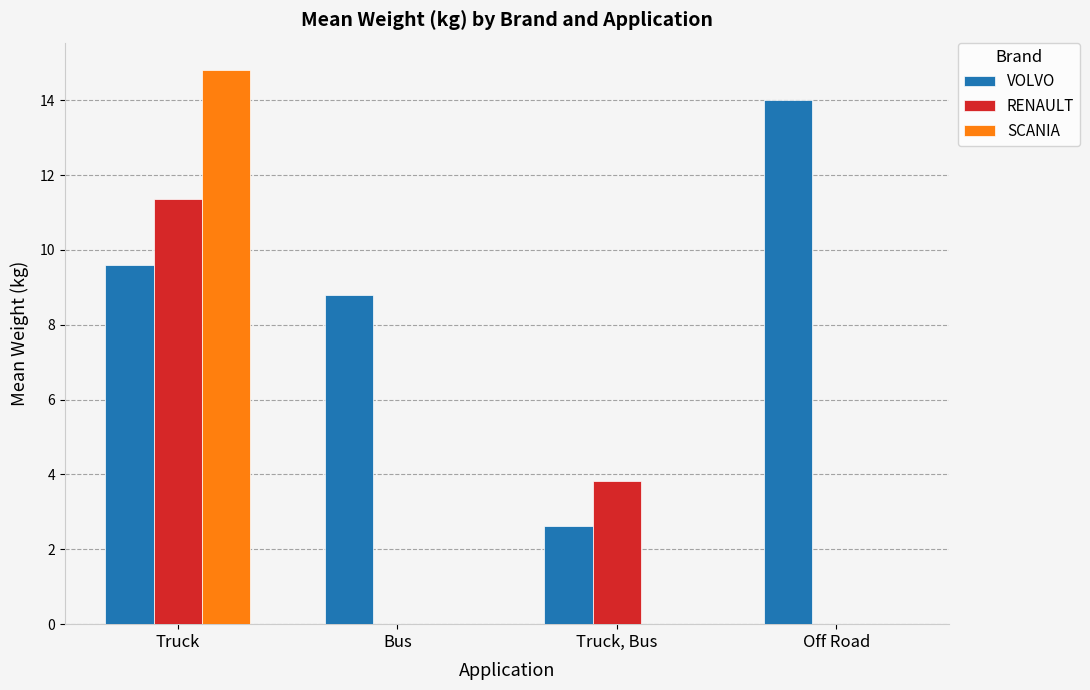

What are all the series names shown in the legend?

VOLVO, RENAULT, SCANIA